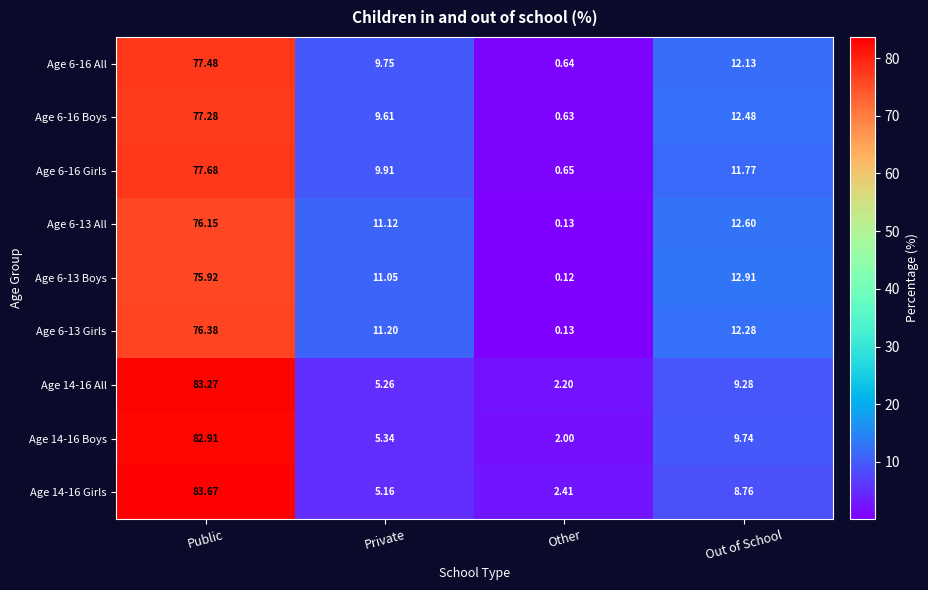

At Private, list the series in order from smallest to largest.

Age 14-16 Girls, Age 14-16 All, Age 14-16 Boys, Age 6-16 Boys, Age 6-16 All, Age 6-16 Girls, Age 6-13 Boys, Age 6-13 All, Age 6-13 Girls